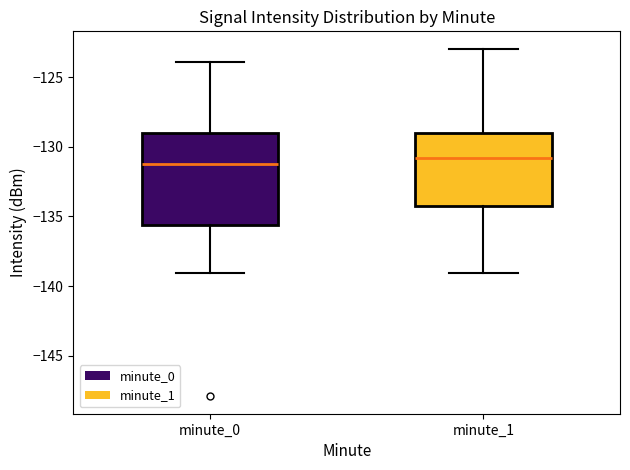

Reading left to right, transcribe this box plot: for each box, give where its median line is, the range the box spans, and where its two whiskers end, as read against the y-axis. The values are not printed on the chart, so give them approximately, as read against the axis.

minute_0: median -131.0, box -135.5 to -129.0, whiskers -139.0 to -124.0
minute_1: median -131.0, box -134.0 to -129.0, whiskers -139.0 to -123.0